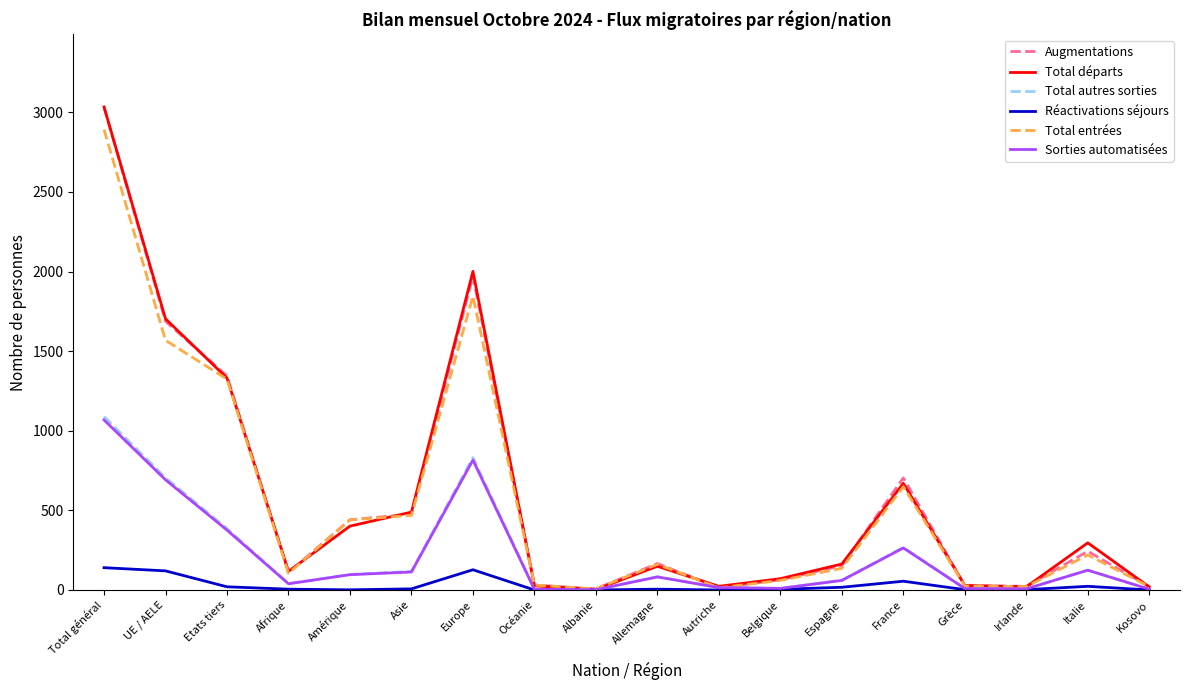

What is the difference between the maximum and minimum values in the Total autres sorties series?

1087